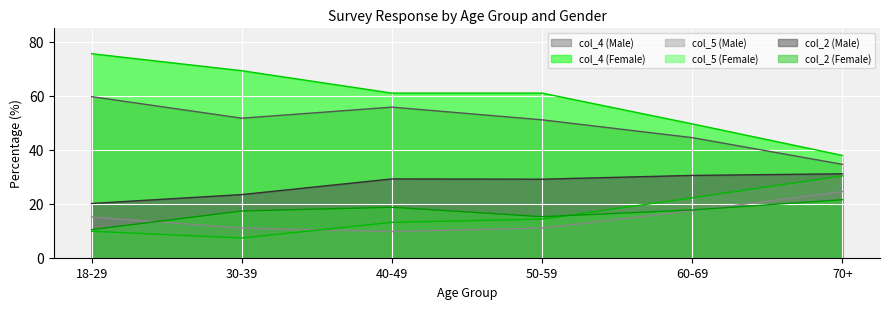

Between 70+ and 18-29, which is larger?

18-29